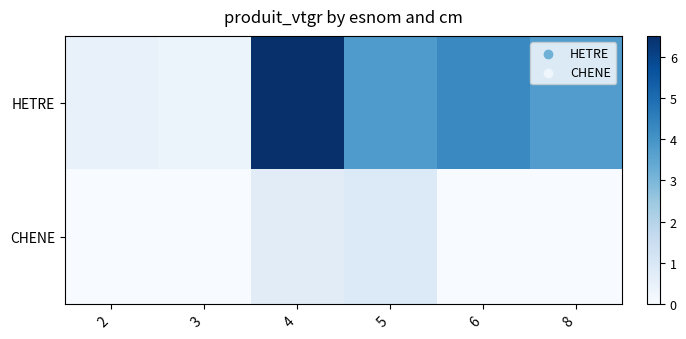

At how many categories does at least one series exceed 0?

6